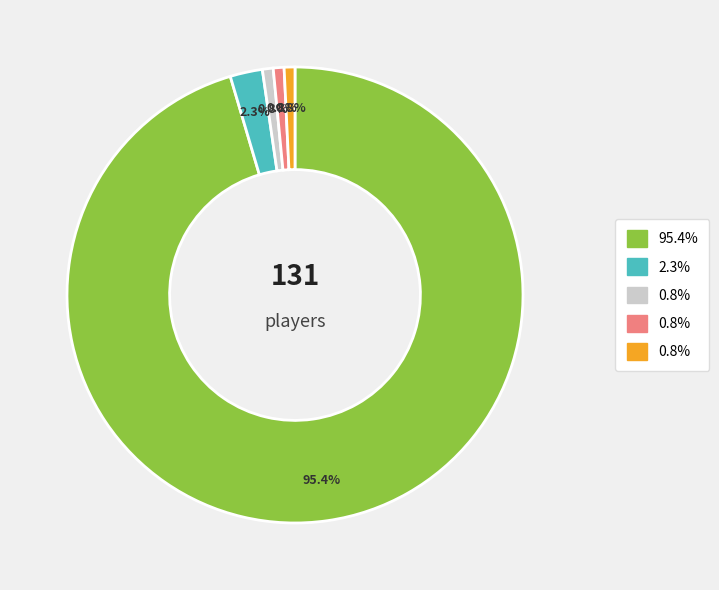

Does any single category account for the majority?

Yes